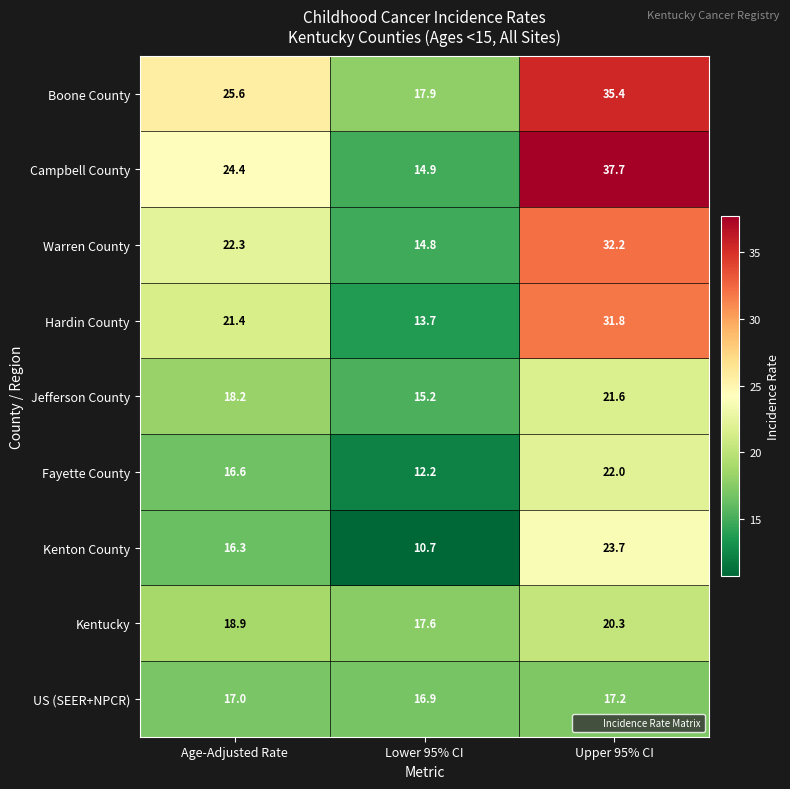

Reading left to right, transcribe all the data shown in this chart.

Boone County: Age-Adjusted Rate=25.6	Lower 95% CI=17.9	Upper 95% CI=35.4
Campbell County: Age-Adjusted Rate=24.4	Lower 95% CI=14.9	Upper 95% CI=37.7
Warren County: Age-Adjusted Rate=22.3	Lower 95% CI=14.8	Upper 95% CI=32.2
Hardin County: Age-Adjusted Rate=21.4	Lower 95% CI=13.7	Upper 95% CI=31.8
Jefferson County: Age-Adjusted Rate=18.2	Lower 95% CI=15.2	Upper 95% CI=21.6
Fayette County: Age-Adjusted Rate=16.6	Lower 95% CI=12.2	Upper 95% CI=22.0
Kenton County: Age-Adjusted Rate=16.3	Lower 95% CI=10.7	Upper 95% CI=23.7
Kentucky: Age-Adjusted Rate=18.9	Lower 95% CI=17.6	Upper 95% CI=20.3
US (SEER+NPCR): Age-Adjusted Rate=17.0	Lower 95% CI=16.9	Upper 95% CI=17.2